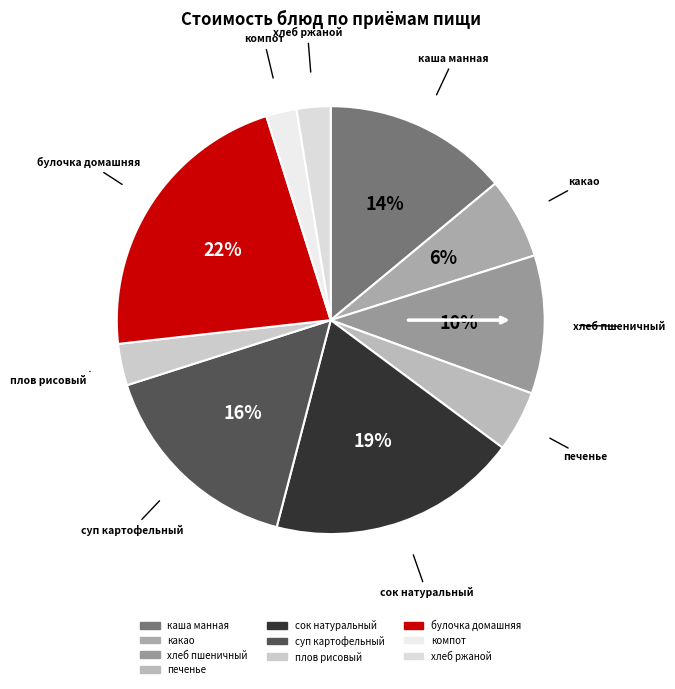

Is it true that суп картофельный is 6% of the pie?

False